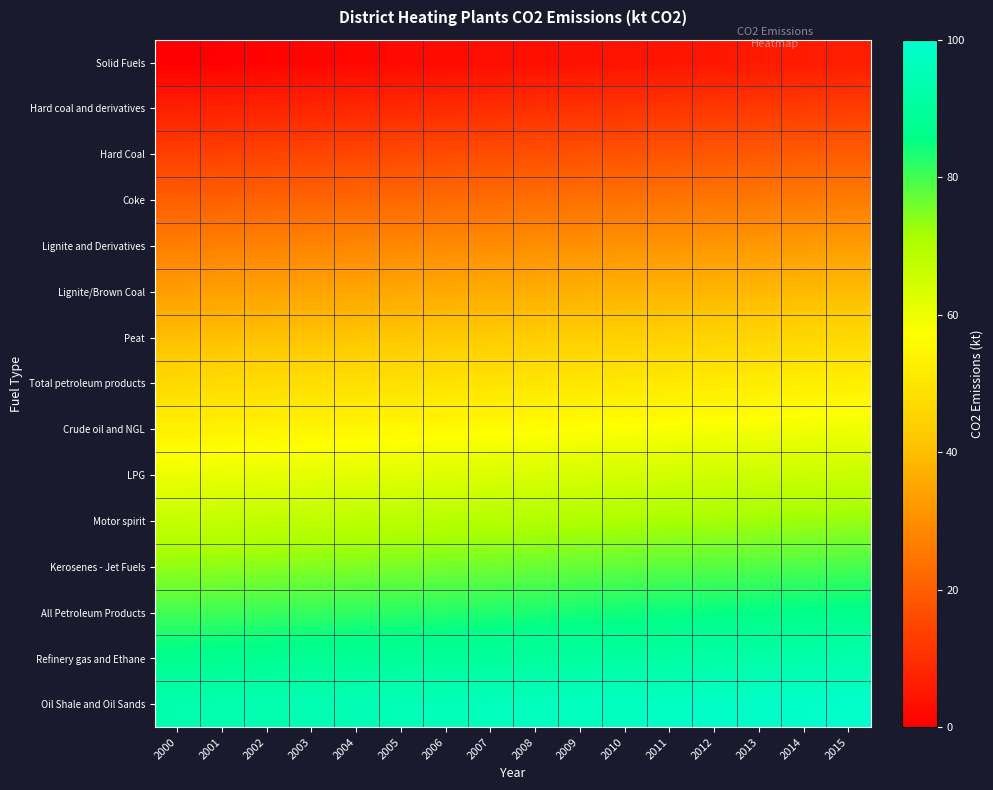

Rank the series by their maximum value, from lowest to highest.

Solid Fuels, Hard coal and derivatives, Hard Coal, Coke, Lignite and Derivatives, Lignite/Brown Coal, Peat, Total petroleum products, Crude oil and NGL, LPG, Motor spirit, Kerosenes - Jet Fuels, All Petroleum Products, Refinery gas and Ethane, Oil Shale and Oil Sands